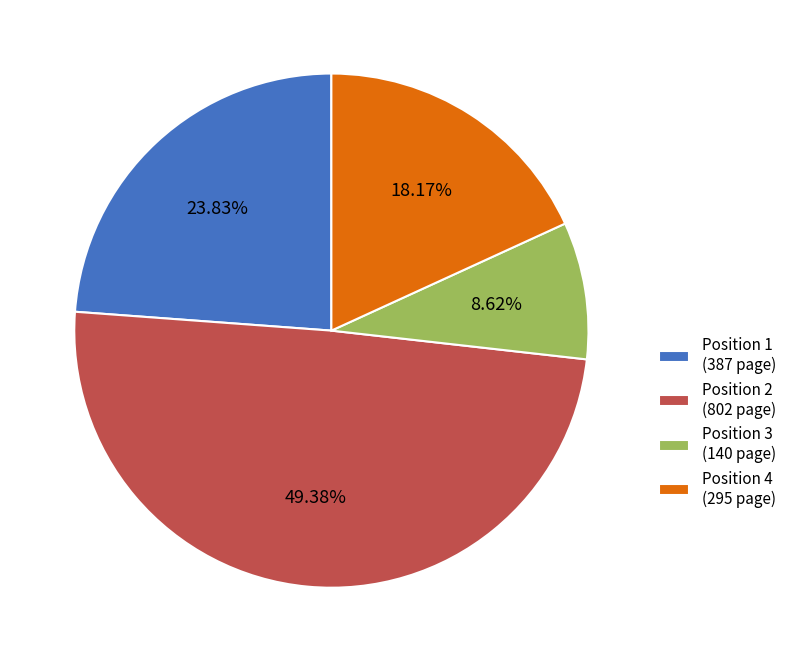

Which has a higher value, Position 1 or Position 3?

Position 1